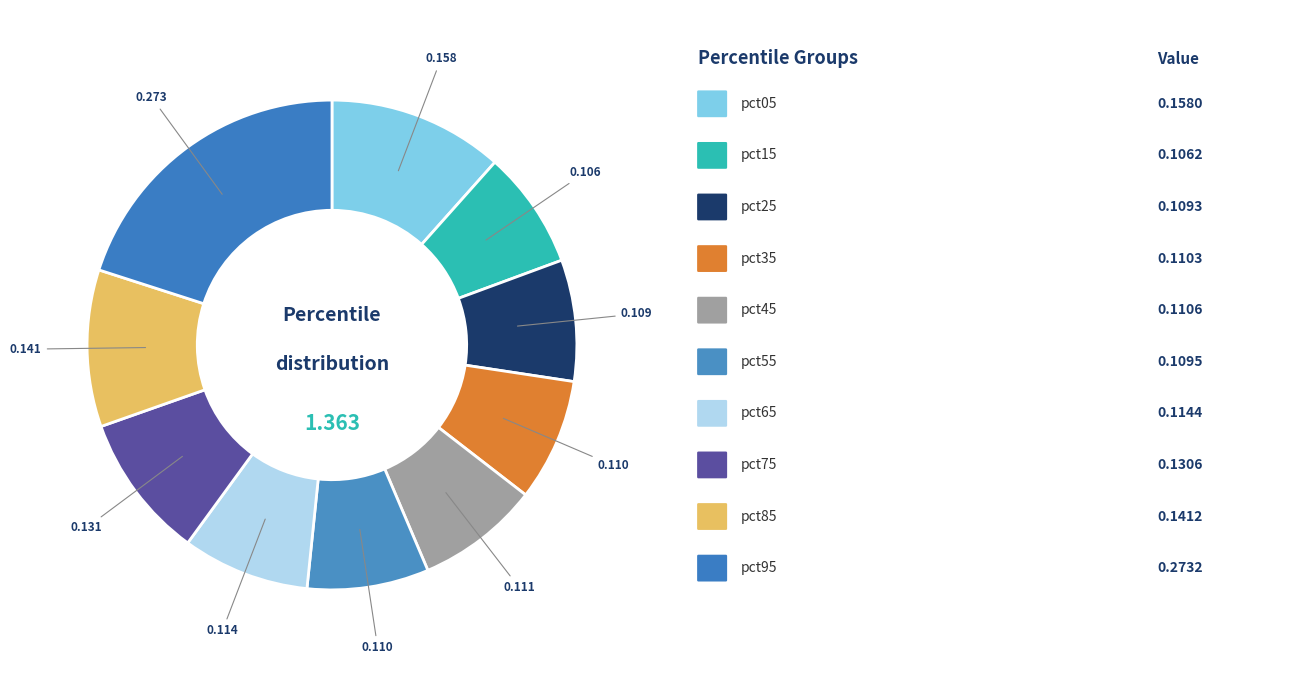

Which slice is the largest?

pct95